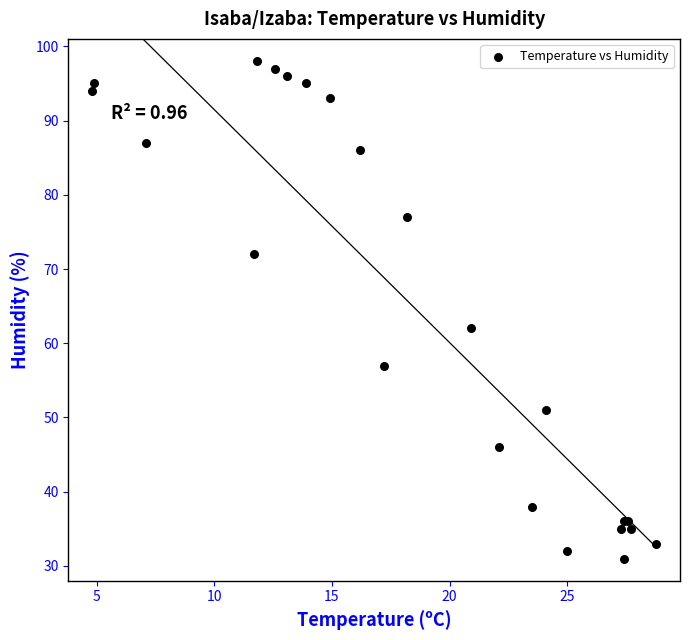

What Y value in the scatter plot is closest to 64?

62